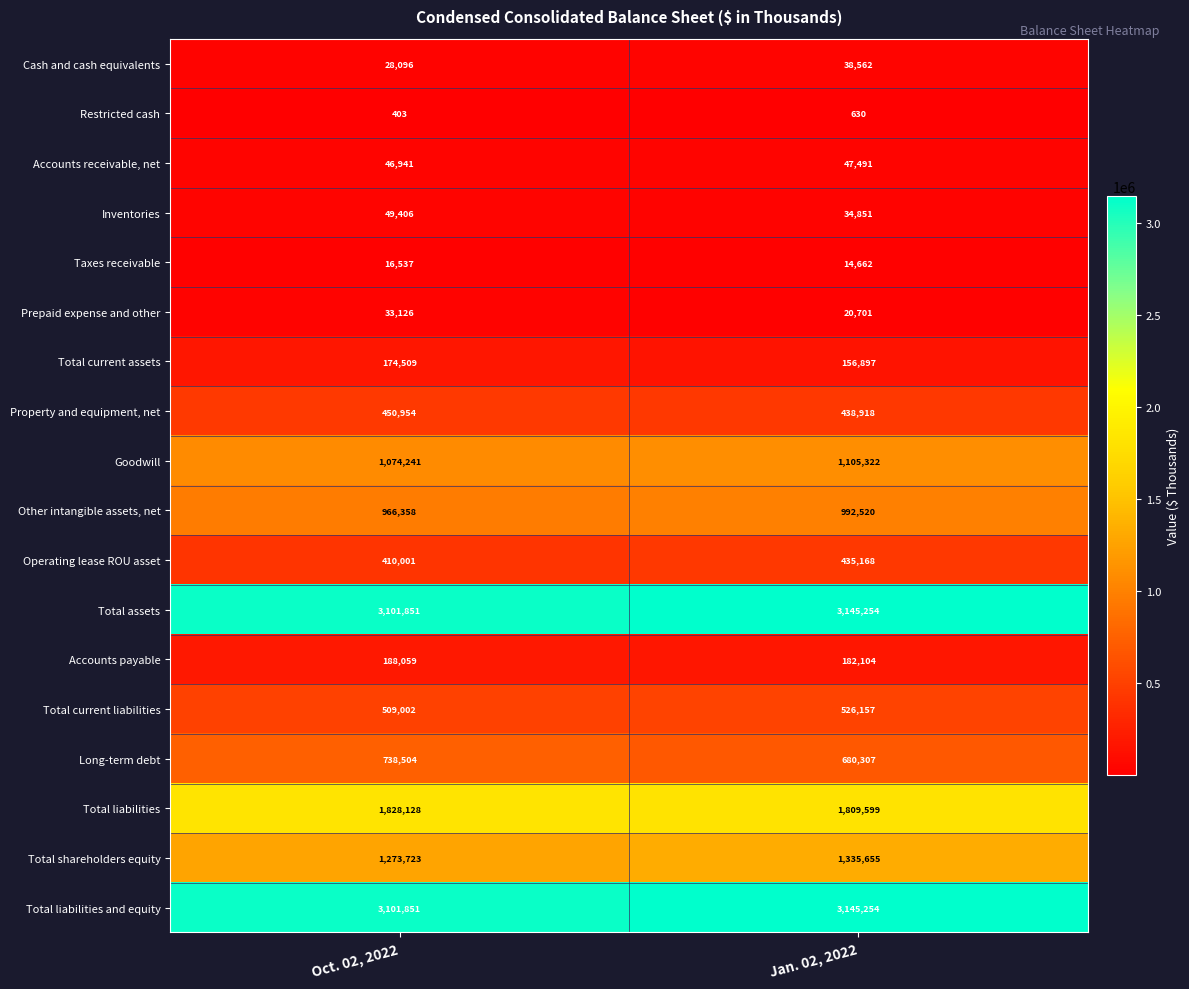

How many categories are shown in the chart?

2